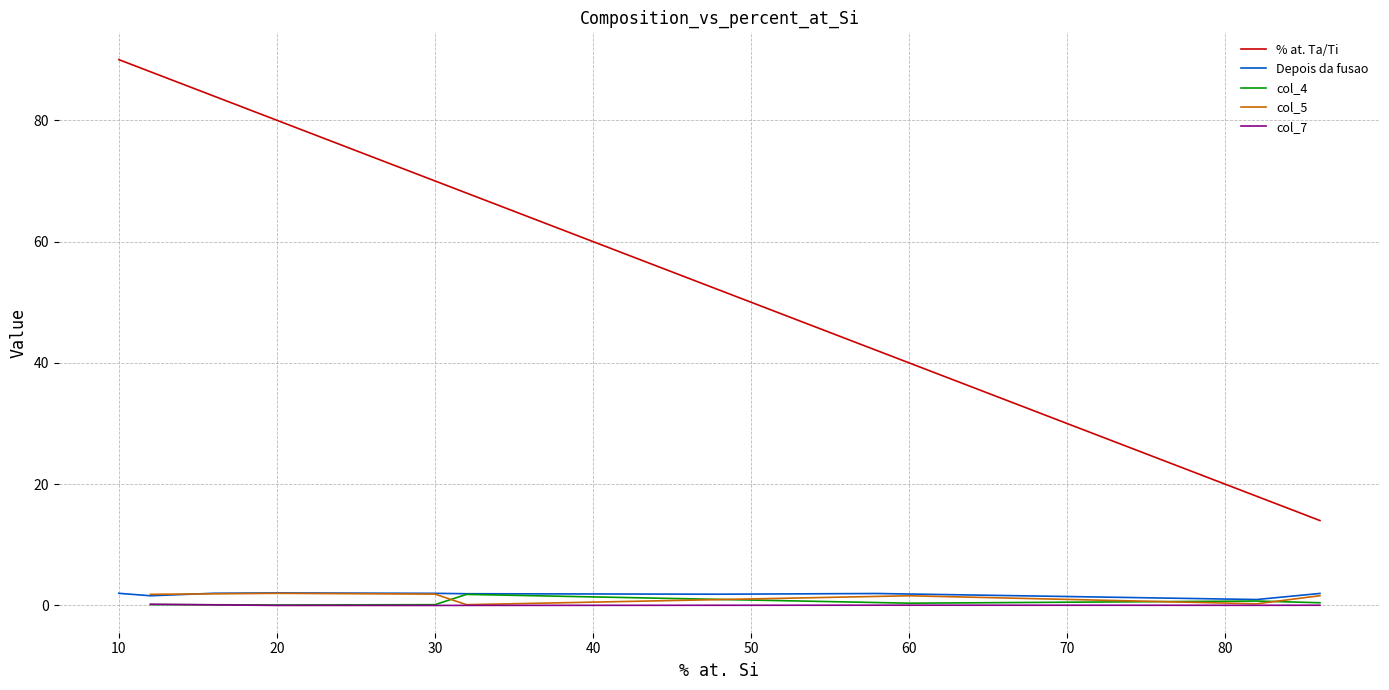

Where is the first local minimum?

3